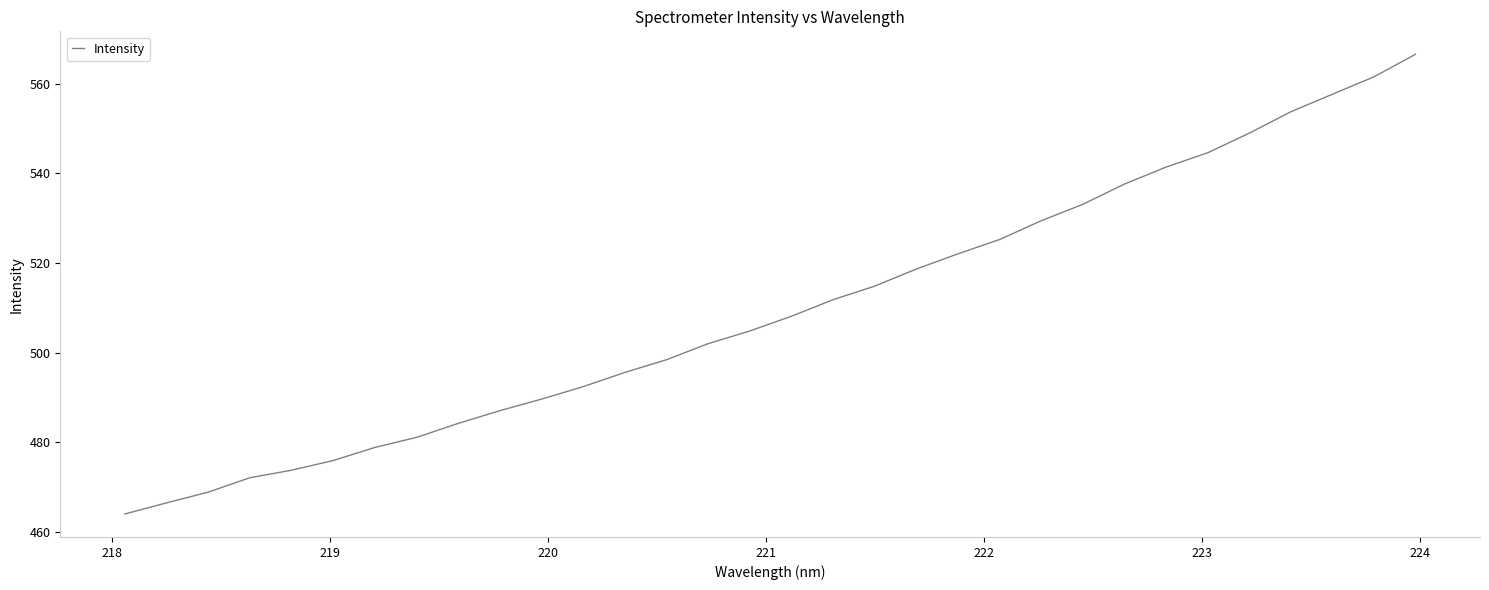

What is the maximum value shown in the chart?

566.6